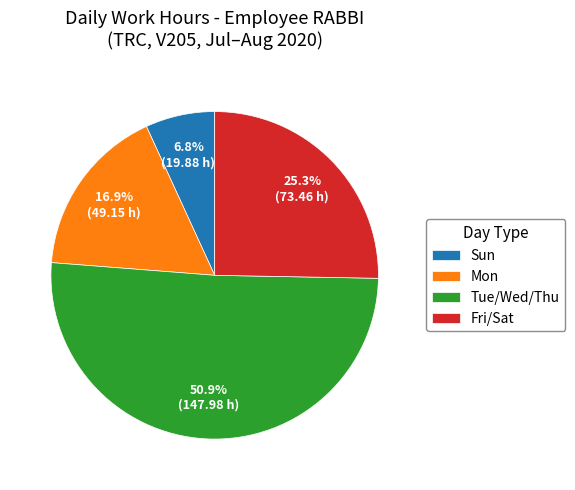

Does Fri/Sat account for over 50% of the chart?

No